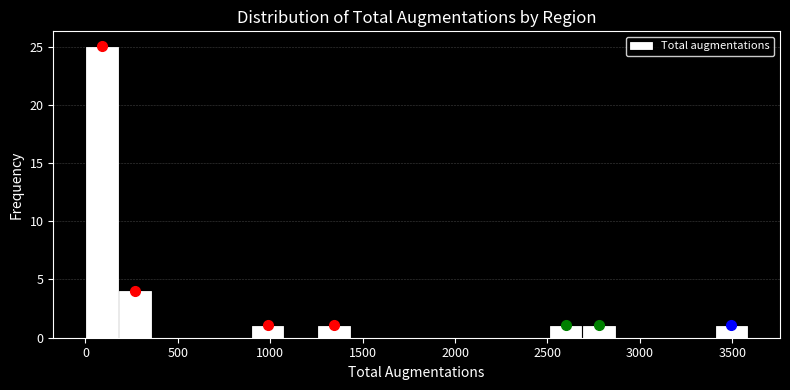

Around what value on the x-axis is the tallest bar? Give the approximate position of its centre, as read against the axis.

100